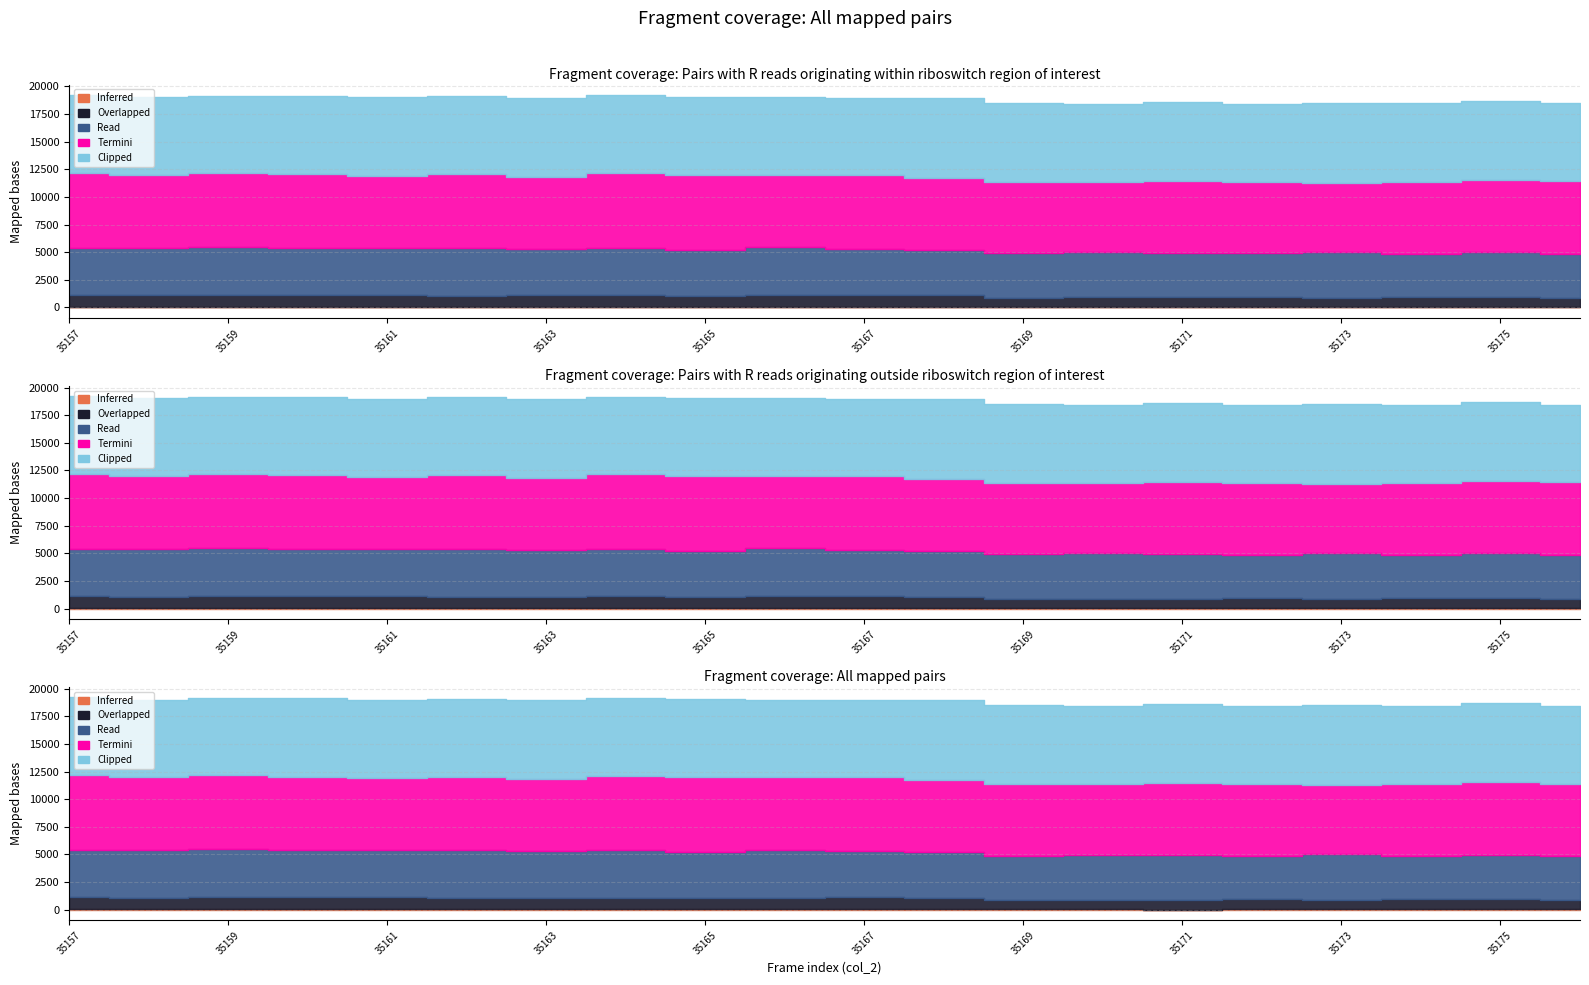

At how many categories does at least one series exceed 4305?

20